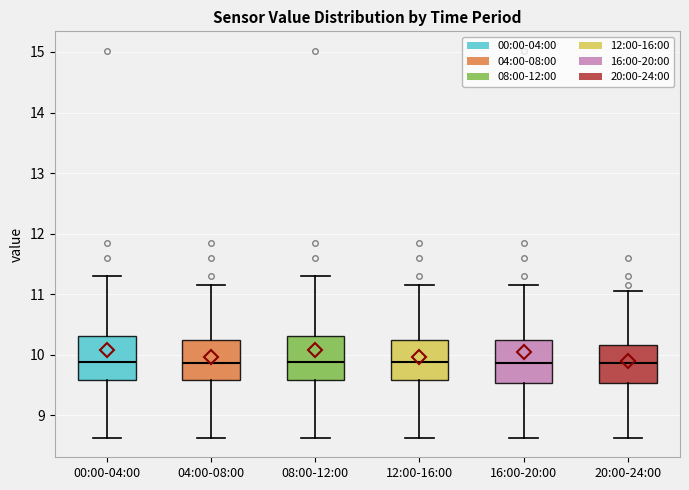

Where does the upper whisker of the box for 20:00-24:00 end on the y-axis? The values are not printed on the chart, so give them approximately, as read against the axis.

11.1